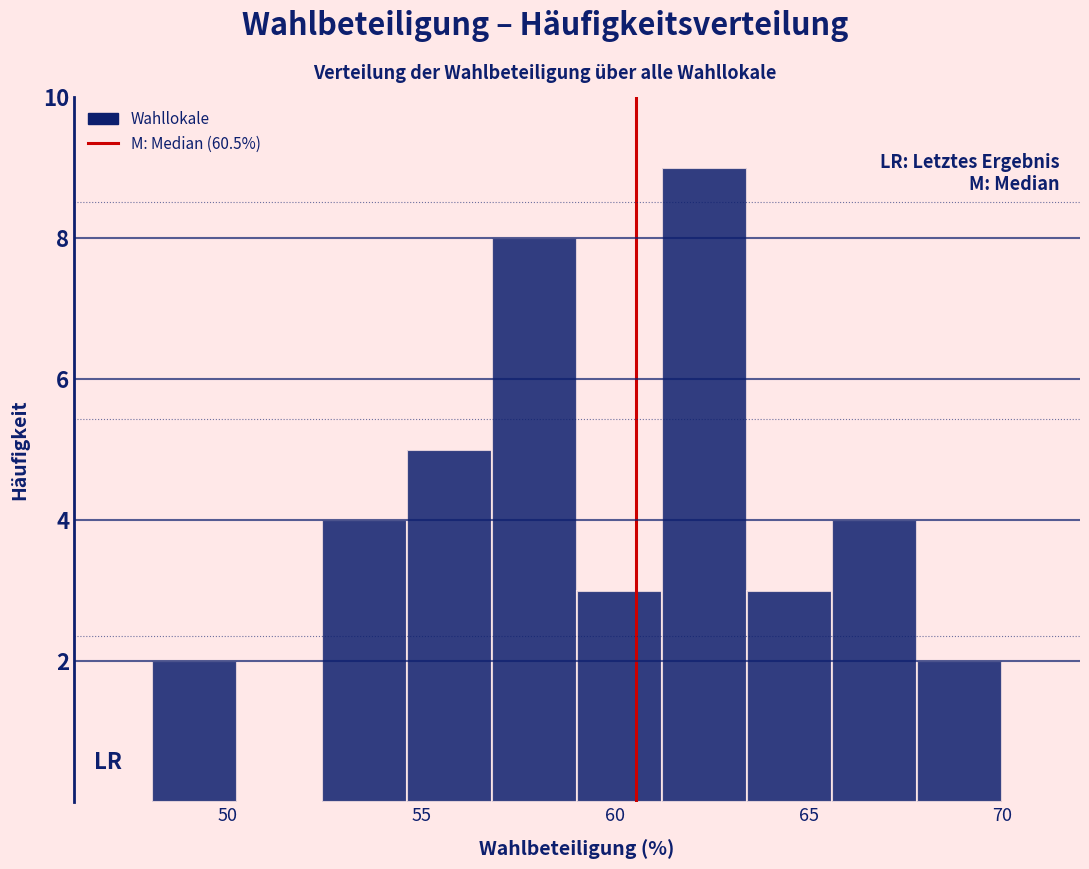

What is the height of the bar covering 57.0 to 59.0 on the x-axis? Neither the bar edges nor the heights are printed on the chart, so give them approximately, as read against the axes.

8